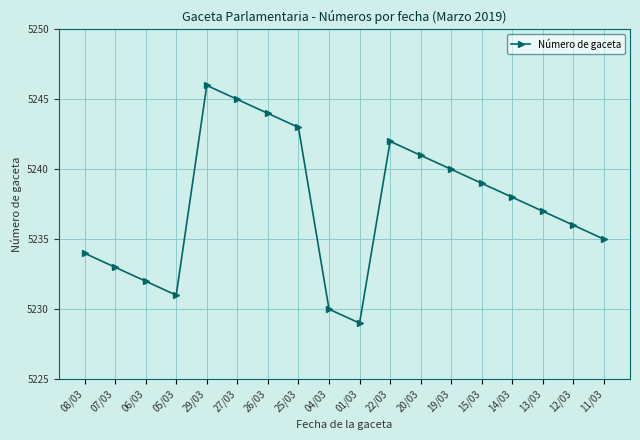

What is the ratio of the value at 20/03 to the value at 11/03?

1.0